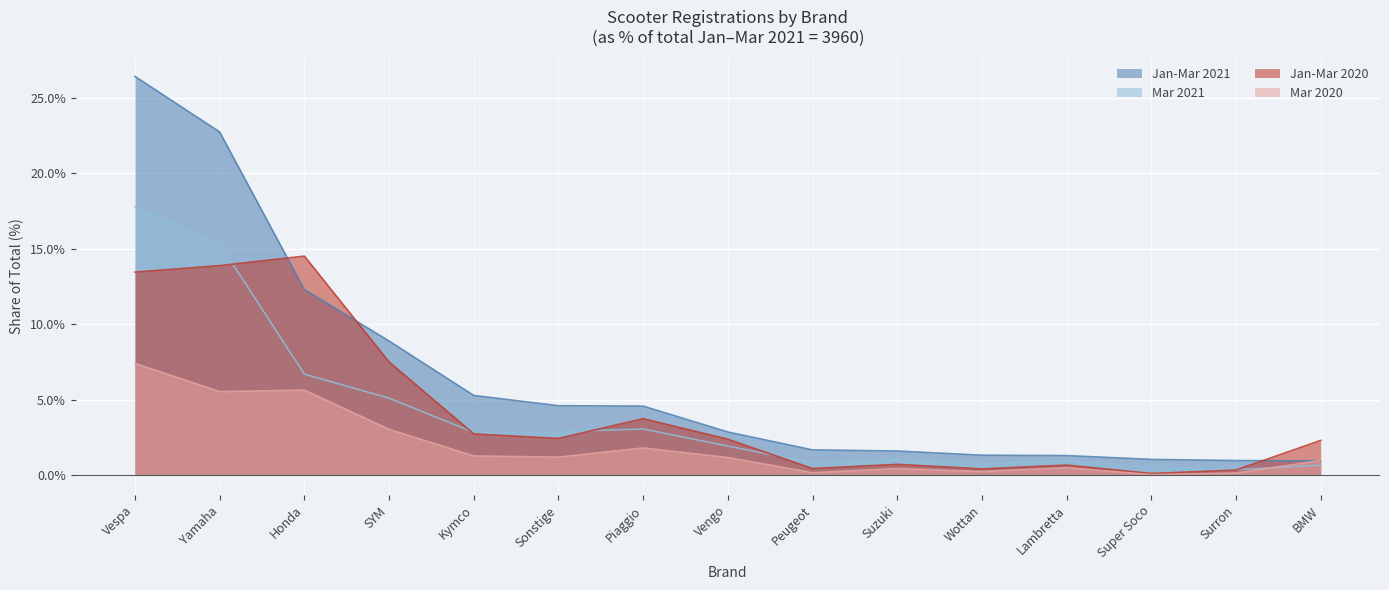

Which category has the highest value in the Mar 2020 series?

Vespa